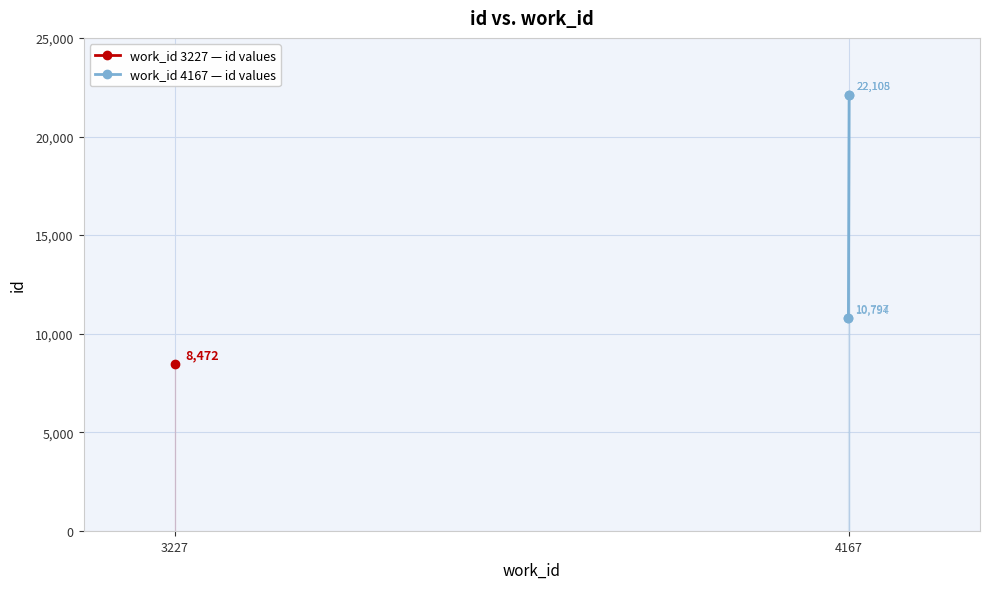

How many lines are shown in the chart?

1